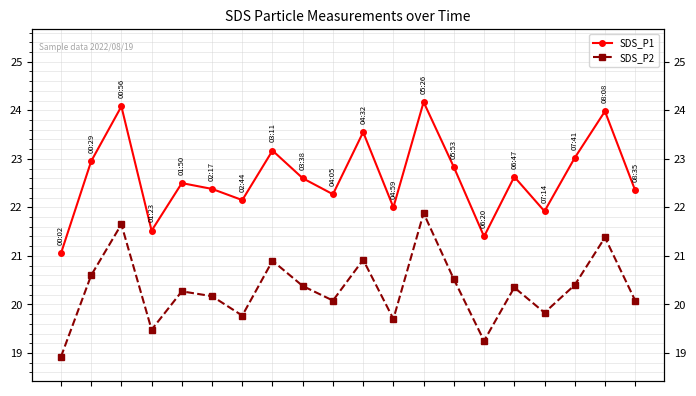

List the labels in order of SDS_P2 value, smallest first.

0, 14, 3, 11, 6, 16, 9, 19, 5, 4, 15, 8, 17, 13, 1, 7, 10, 18, 2, 12